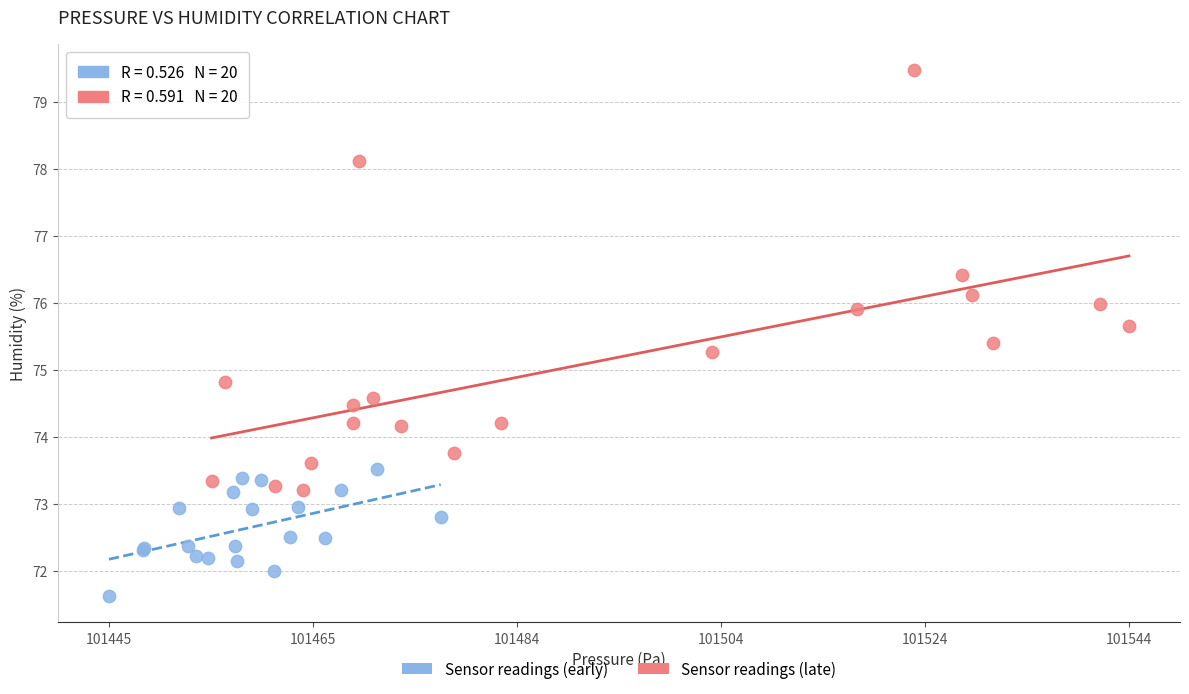

Which series contains the lowest Y value?

Sensor readings (early)